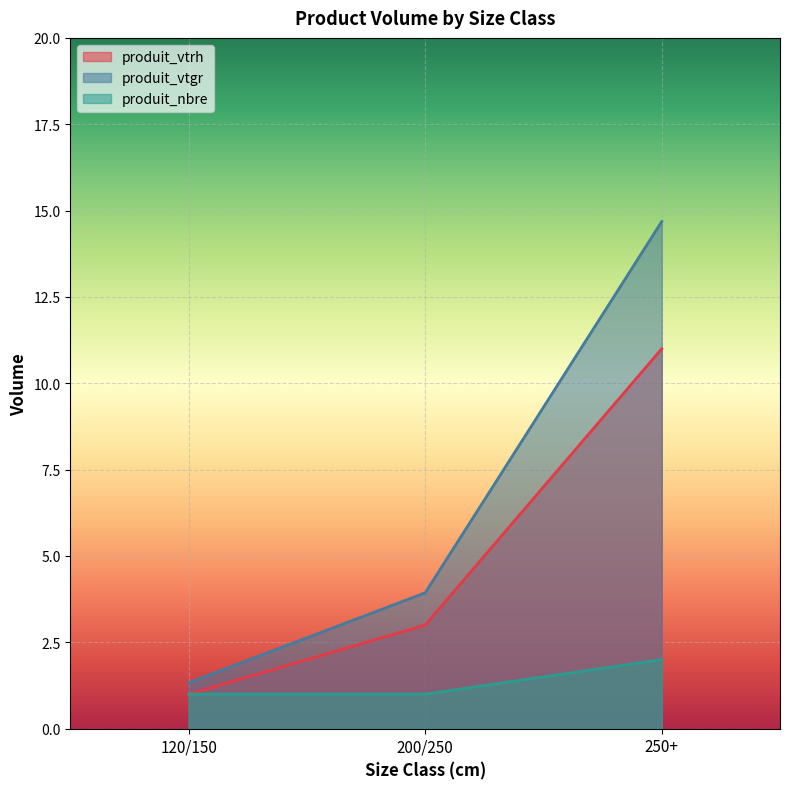

How many lines are shown in the chart?

3